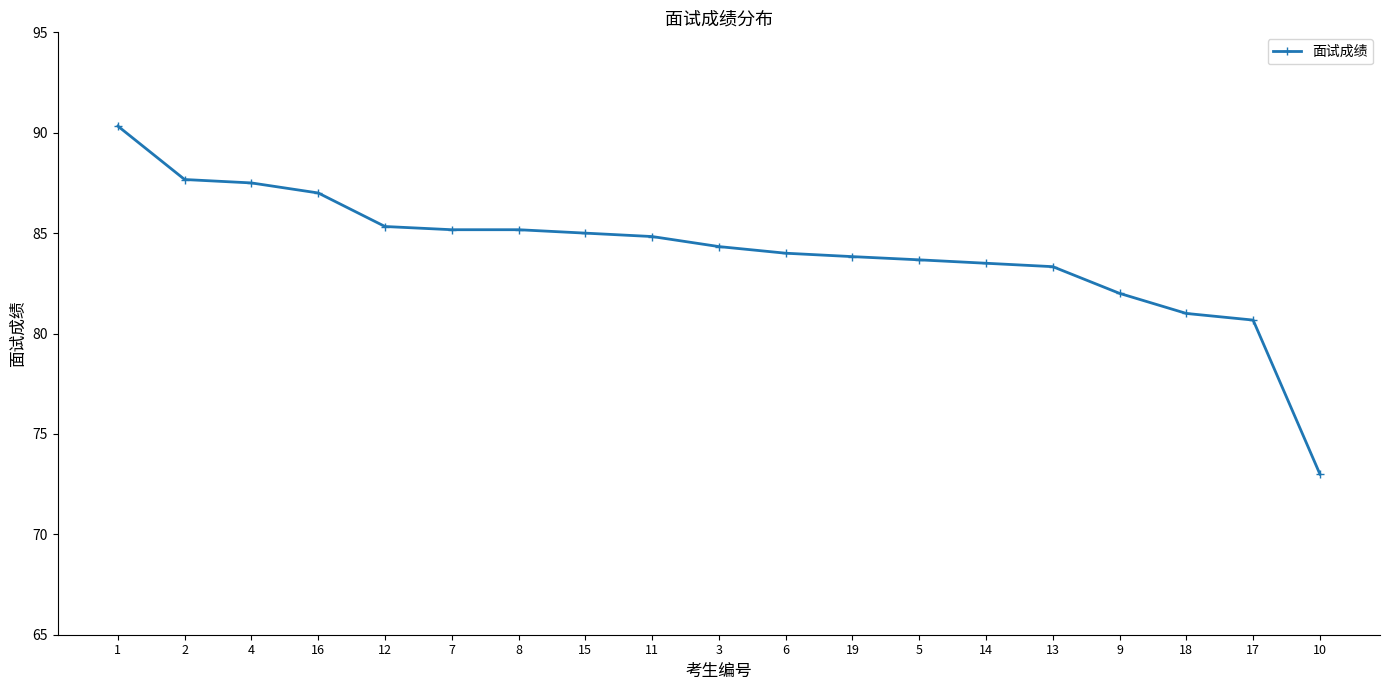

How many series are shown in this chart?

1